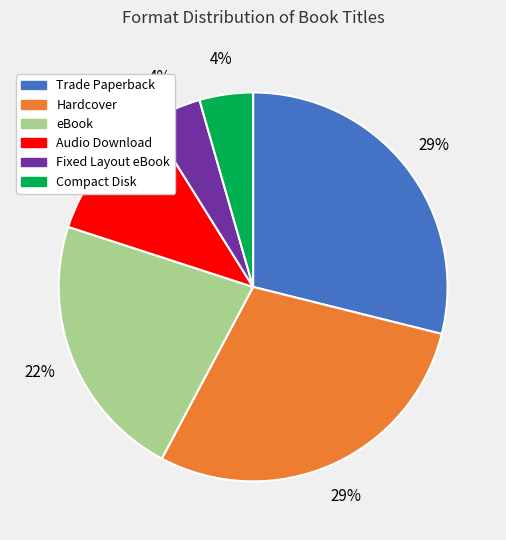

To the nearest percent, what percentage of the pie is Hardcover?

29%